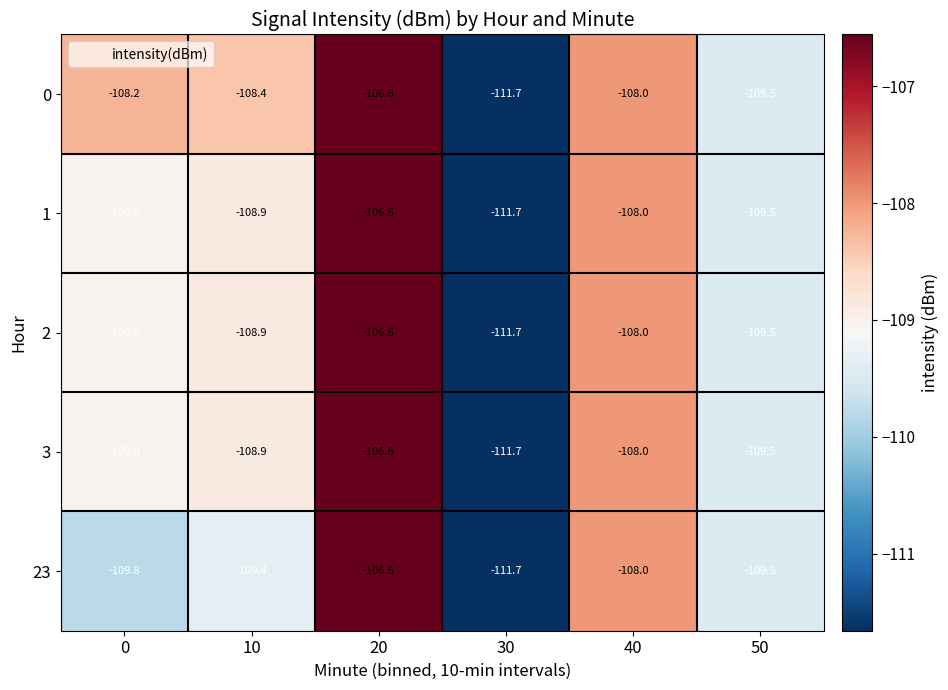

The value of 1 at 10 is -108.9. True or false?

True